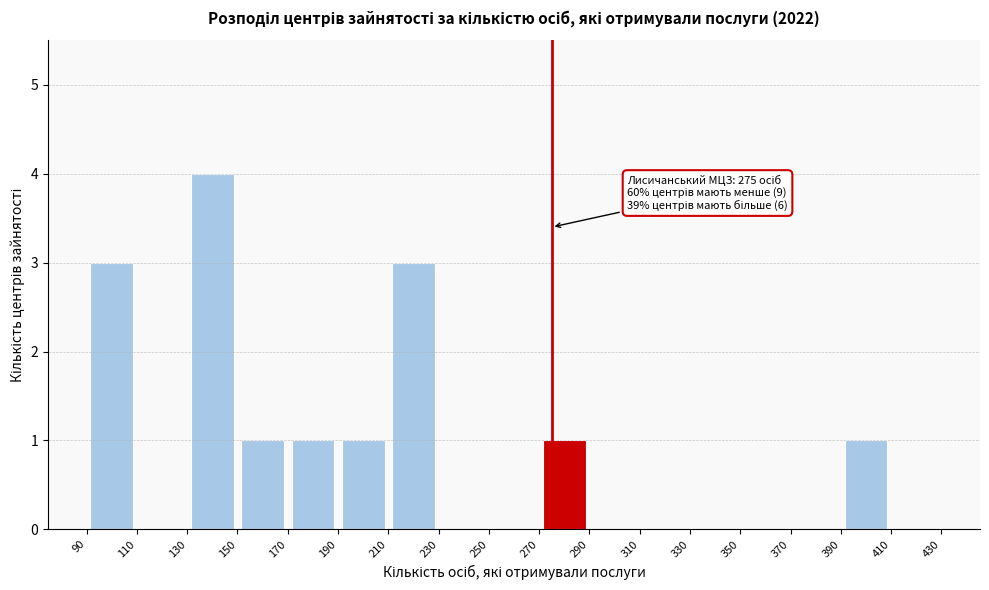

Which range on the x-axis has the tallest bar?

130 to 150